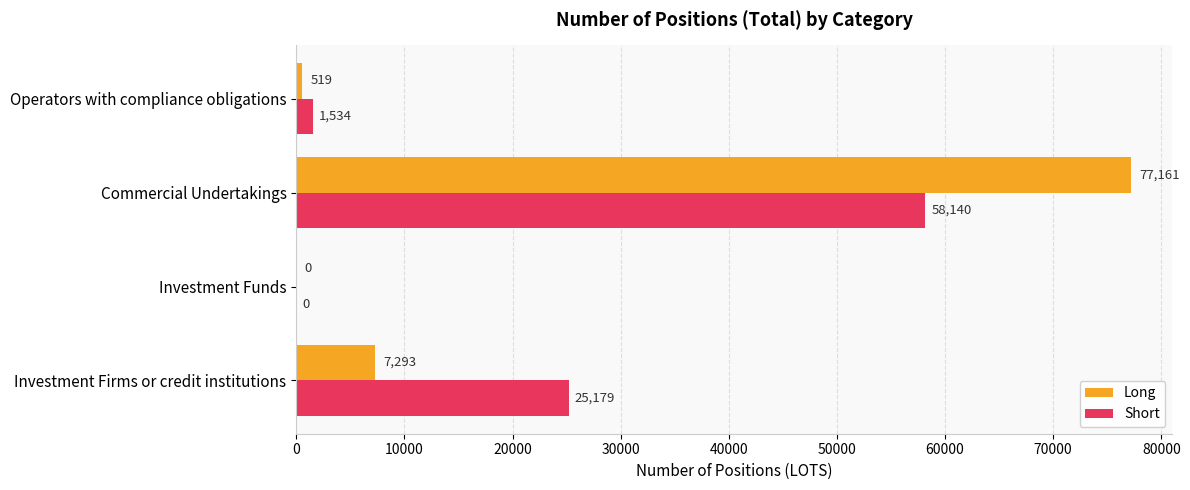

How many categories are shown in the chart?

4